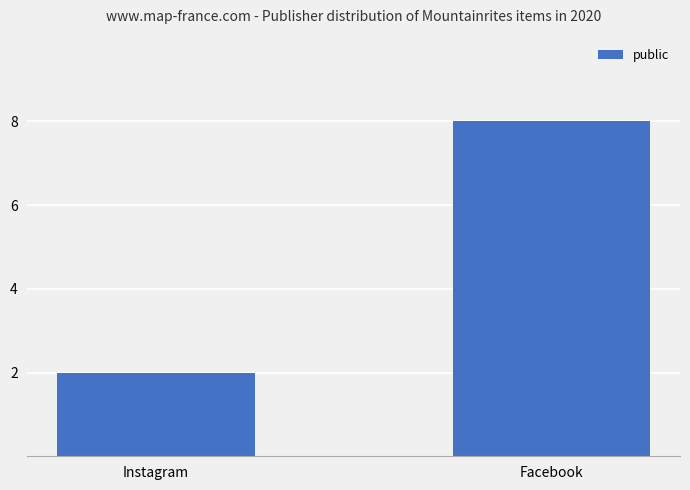

Does the chart contain any negative values?

No